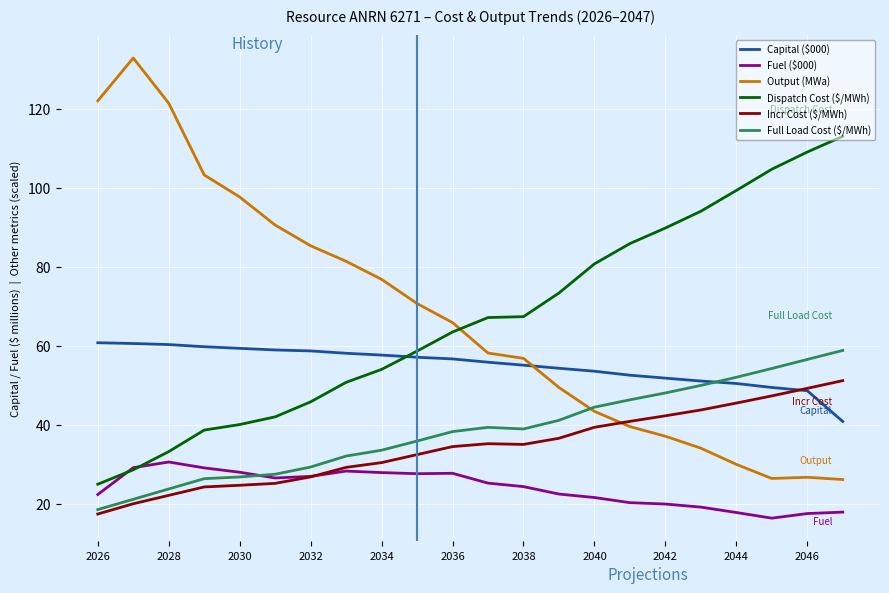

True or false: Output (MWa) and Capital ($000) intersect in this chart.

True